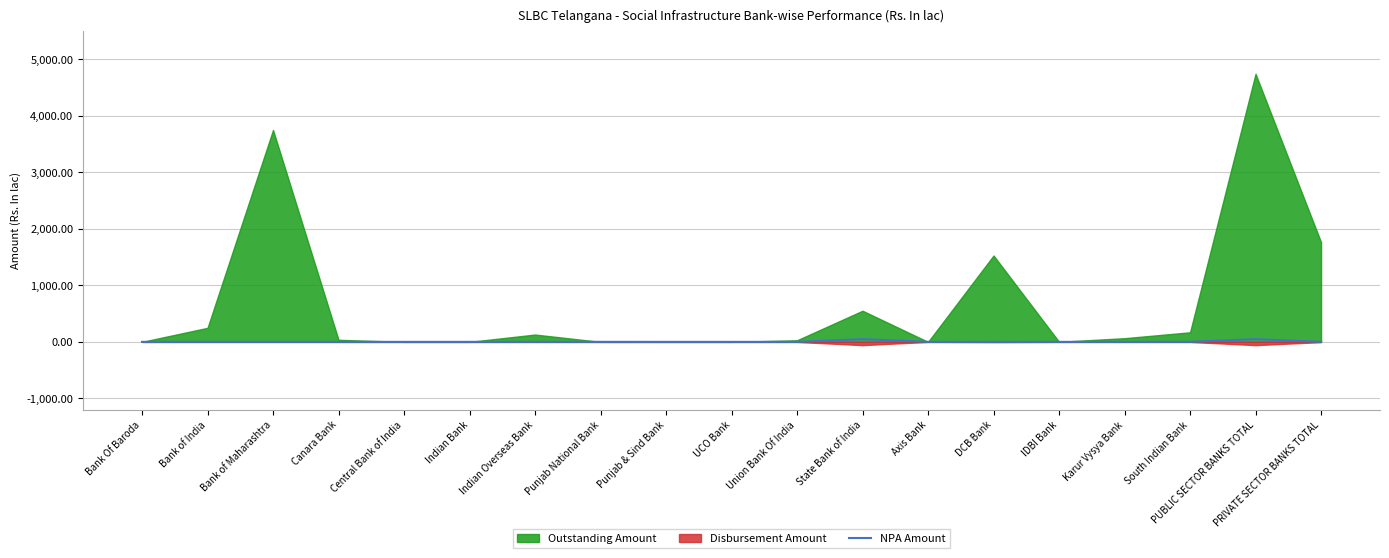

How many values are above zero?

3